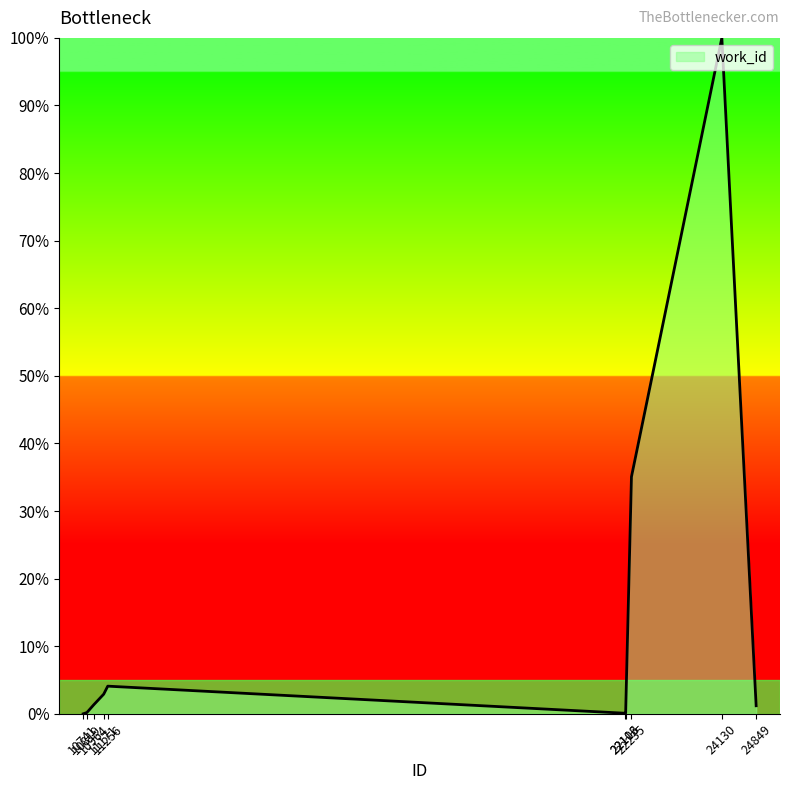

The chart shows a value of 2.9 at 11171. True or false?

True